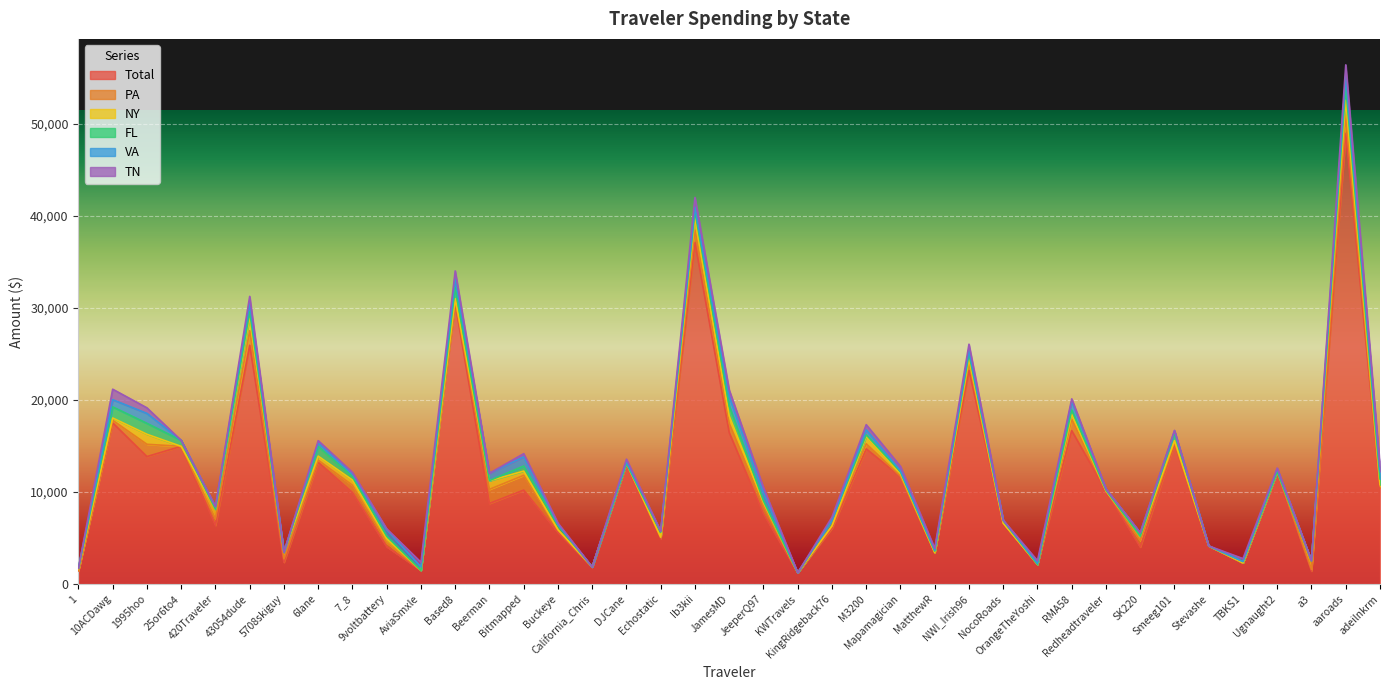

What is the value of the NY point at the 11th from the left?

1.5